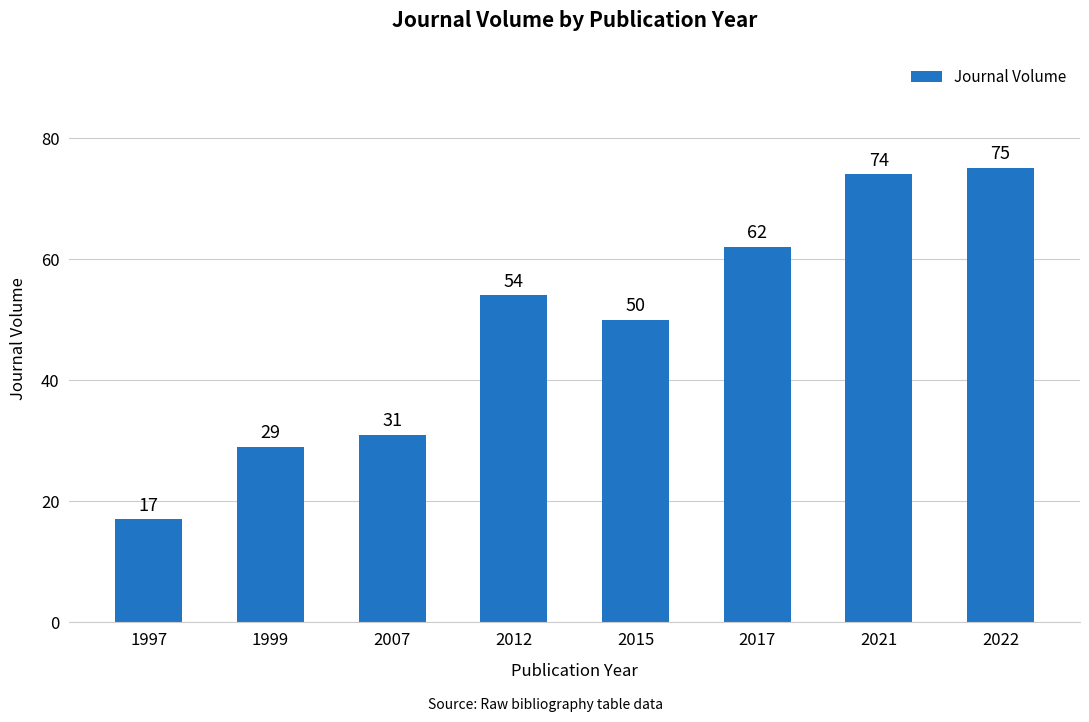

List the labels in order of value, smallest first.

1997, 1999, 2007, 2015, 2012, 2017, 2021, 2022